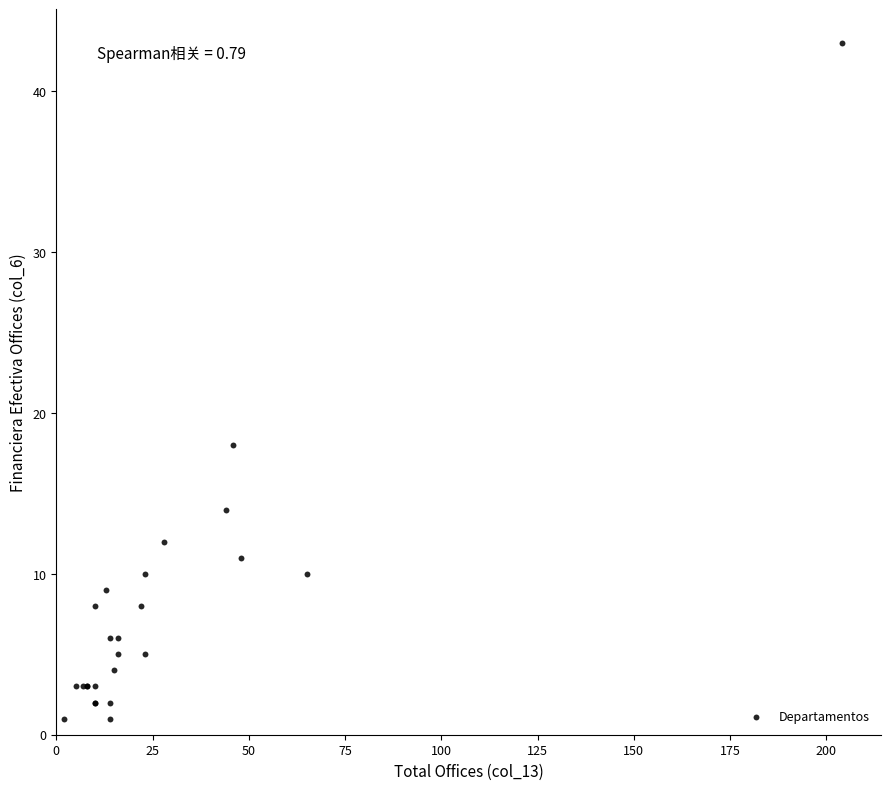

What Y value in the scatter plot is closest to 22?

18